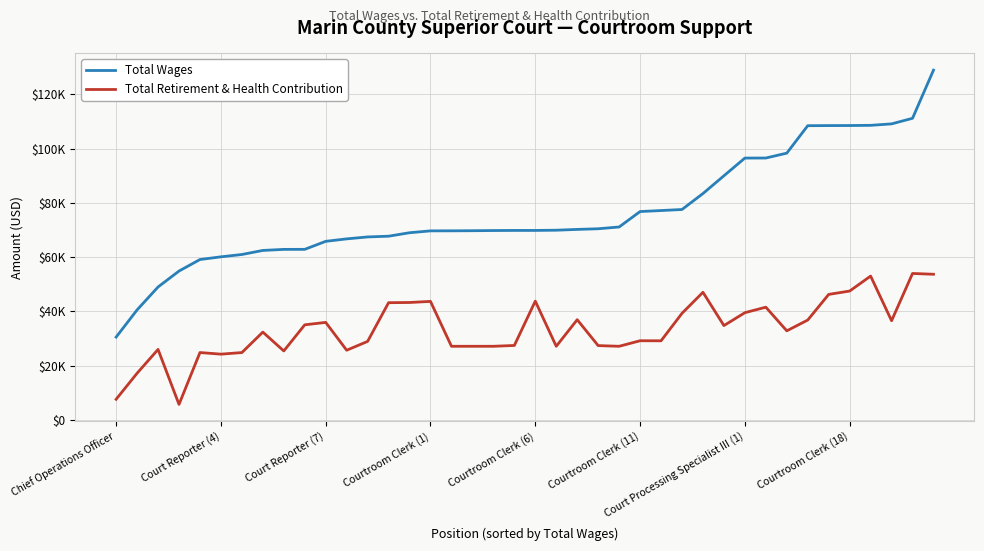

What are all the series names shown in the legend?

Total Wages, Total Retirement & Health Contribution